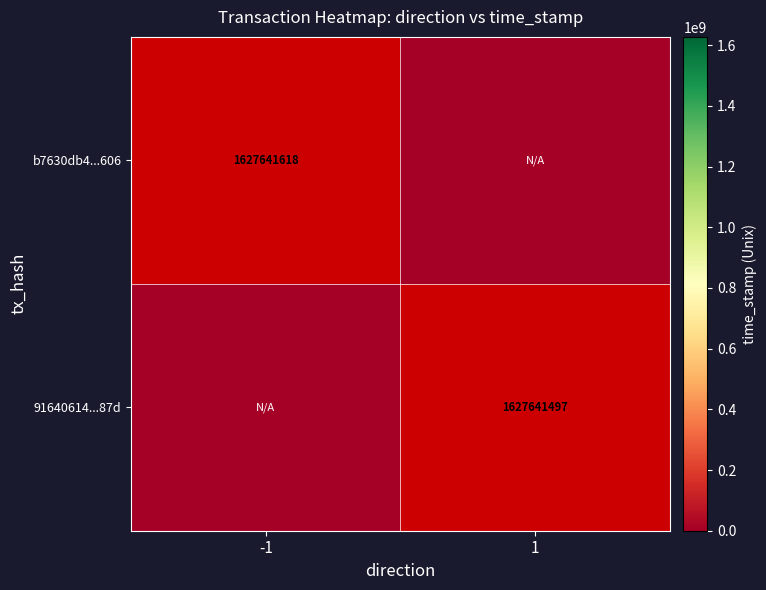

How many values in b7630db4...606 are above zero?

1